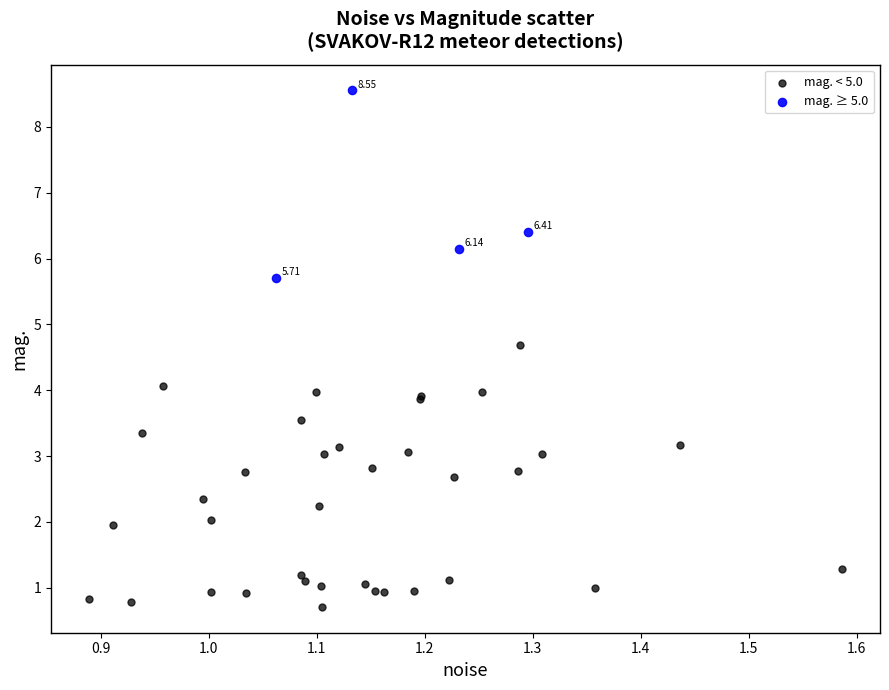

Which series has the largest Y range (max minus min)?

mag. < 5.0